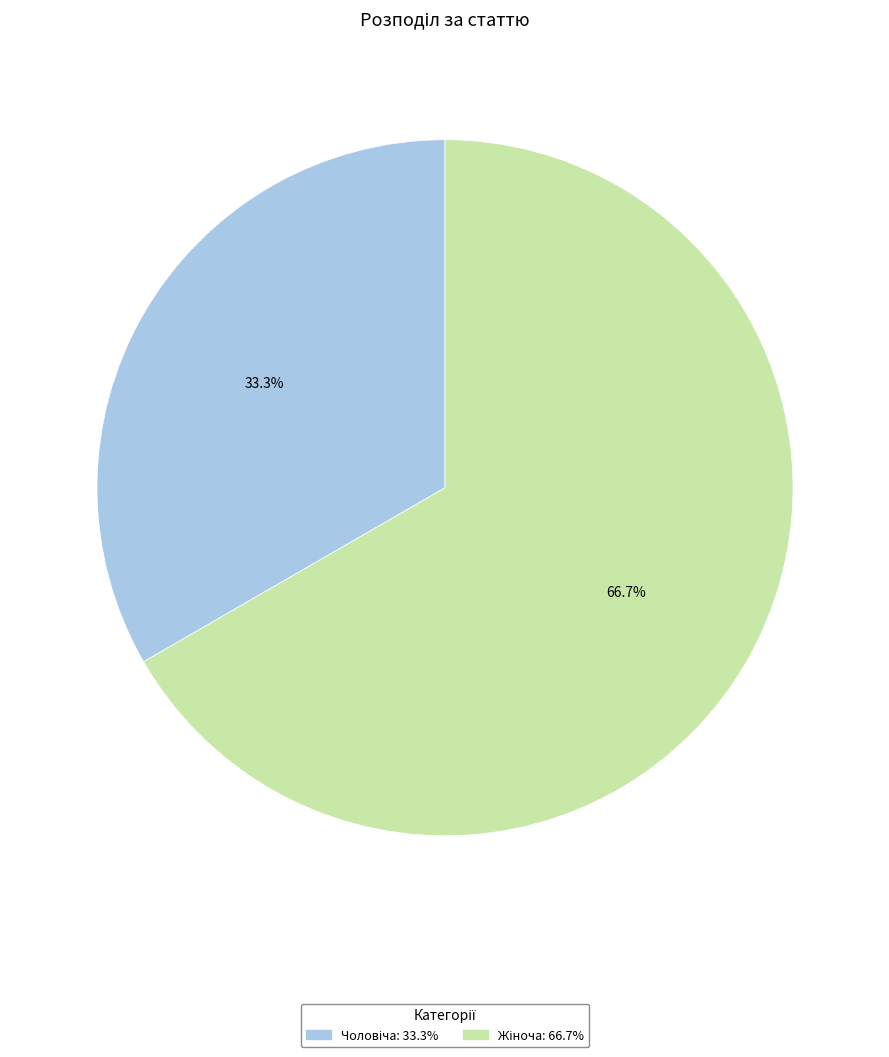

Is there any slice that represents more than half of the pie?

Yes